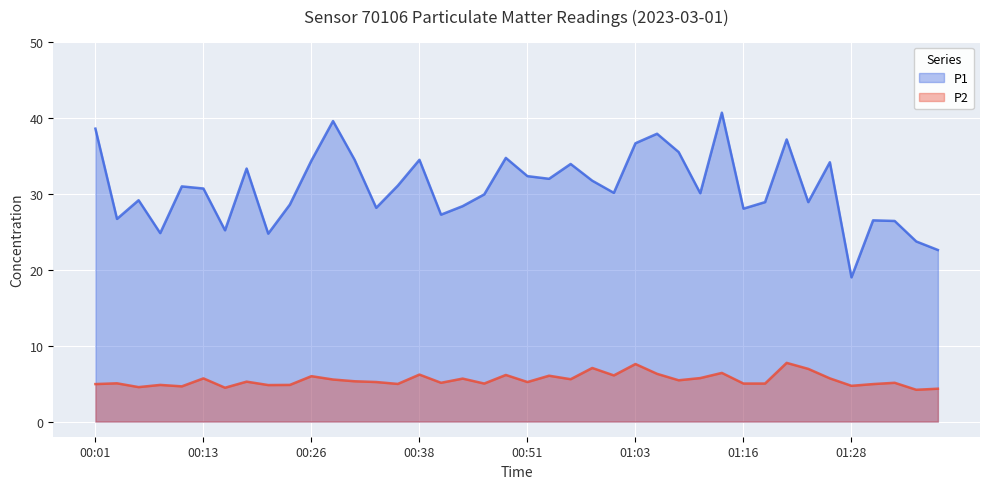

Reading left to right, extract all data points from this chart.

P1: 00:01=38.5	00:04=26.7	00:06=29.1	00:09=24.8	00:11=30.9	00:13=30.7	00:16=25.2	00:19=33.3	00:21=24.7	00:23=28.6	00:26=34.4	00:28=39.5	00:31=34.5	00:33=28.1	00:36=31.1	00:38=34.5	00:41=27.2	00:43=28.4	00:46=29.9	00:48=34.7	00:51=32.3	00:53=31.9	00:56=33.9	00:58=31.7	01:01=30.1	01:03=36.6	01:06=37.9	01:09=35.5	01:11=30.1	01:13=40.6	01:16=28.0	01:18=28.9	01:21=37.1	01:23=28.9	01:26=34.1	01:28=19.0	01:31=26.5	01:33=26.4	01:36=23.7	01:38=22.6
P2: 00:01=4.9	00:04=5.0	00:06=4.5	00:09=4.8	00:11=4.6	00:13=5.7	00:16=4.5	00:19=5.2	00:21=4.8	00:23=4.8	00:26=6.0	00:28=5.5	00:31=5.3	00:33=5.2	00:36=5.0	00:38=6.2	00:41=5.1	00:43=5.7	00:46=5.0	00:48=6.1	00:51=5.2	00:53=6.0	00:56=5.6	00:58=7.0	01:01=6.1	01:03=7.6	01:06=6.3	01:09=5.4	01:11=5.7	01:13=6.4	01:16=5.0	01:18=5.0	01:21=7.7	01:23=6.9	01:26=5.7	01:28=4.7	01:31=4.9	01:33=5.1	01:36=4.2	01:38=4.3